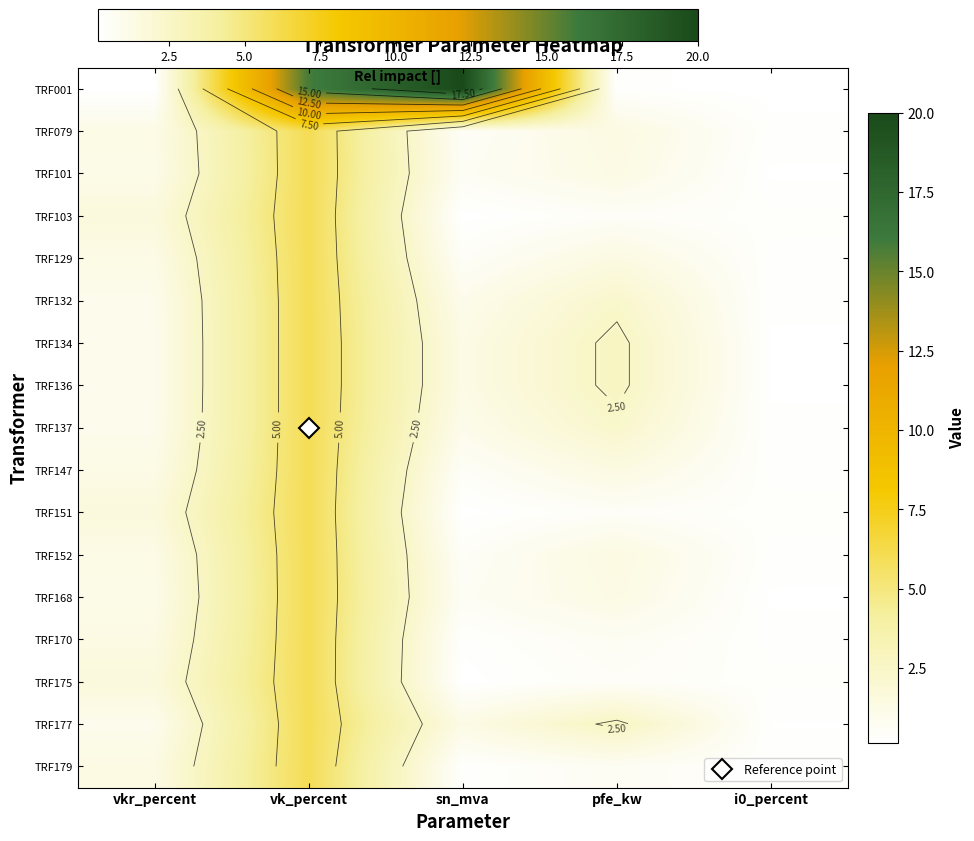

What is the minimum value shown in the chart?

0.1